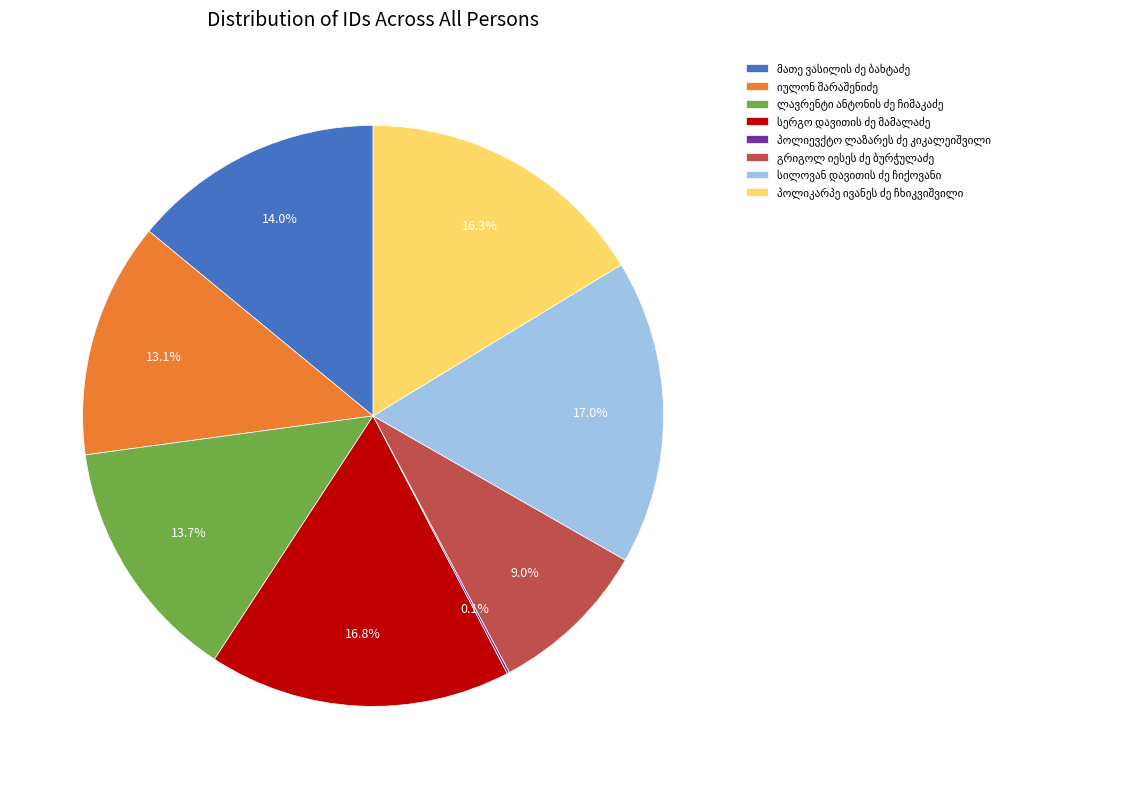

Is there any slice that represents more than half of the pie?

No